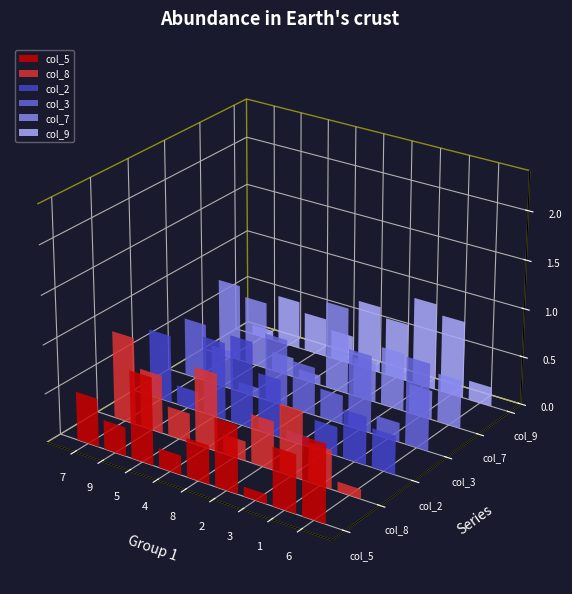

How many bars are there in each group?

6